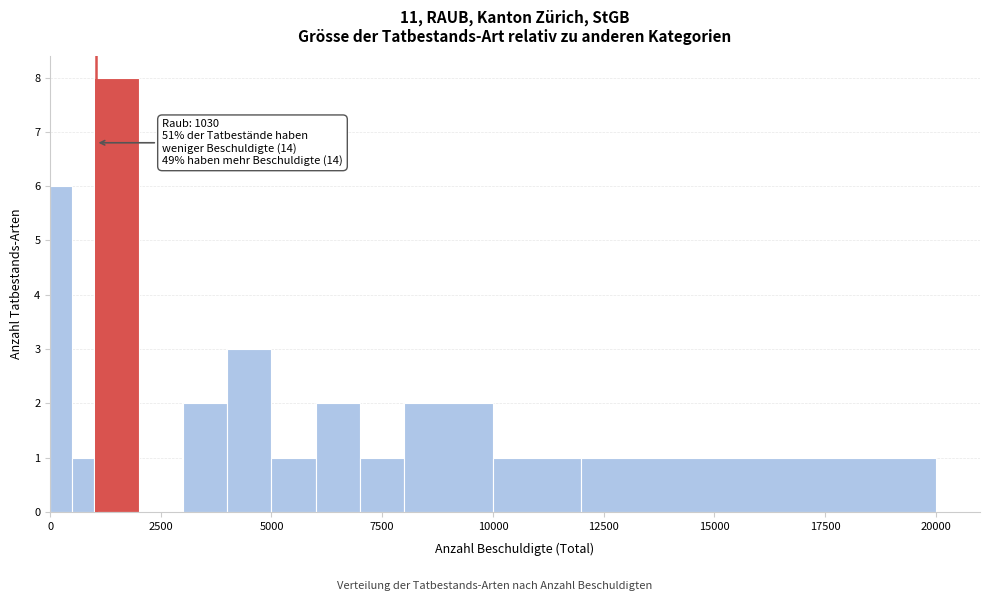

Around what value on the x-axis is the tallest bar? Give the approximate position of its centre, as read against the axis.

1500